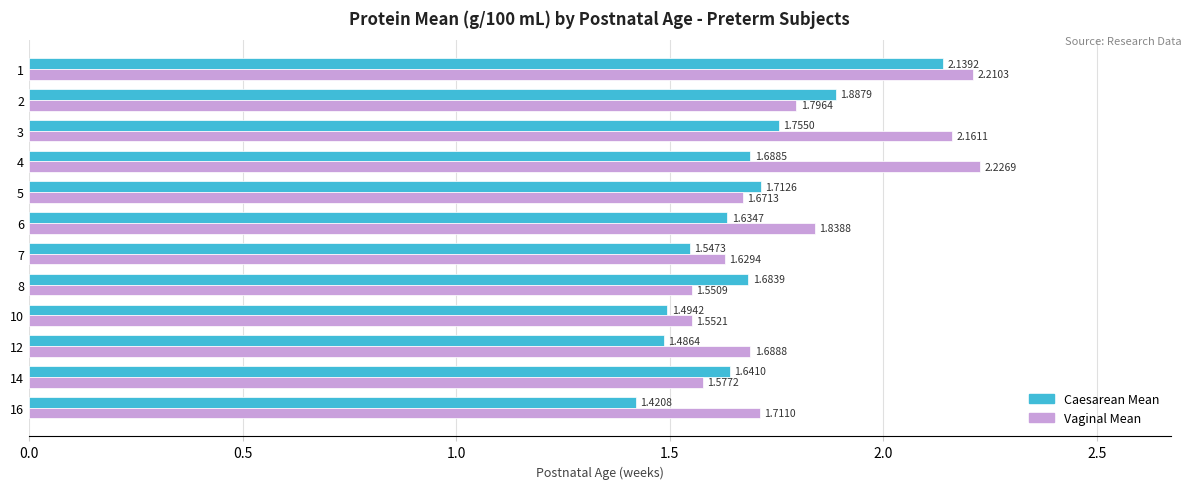

List the series in order of their overall mean, highest first.

Vaginal Mean, Caesarean Mean